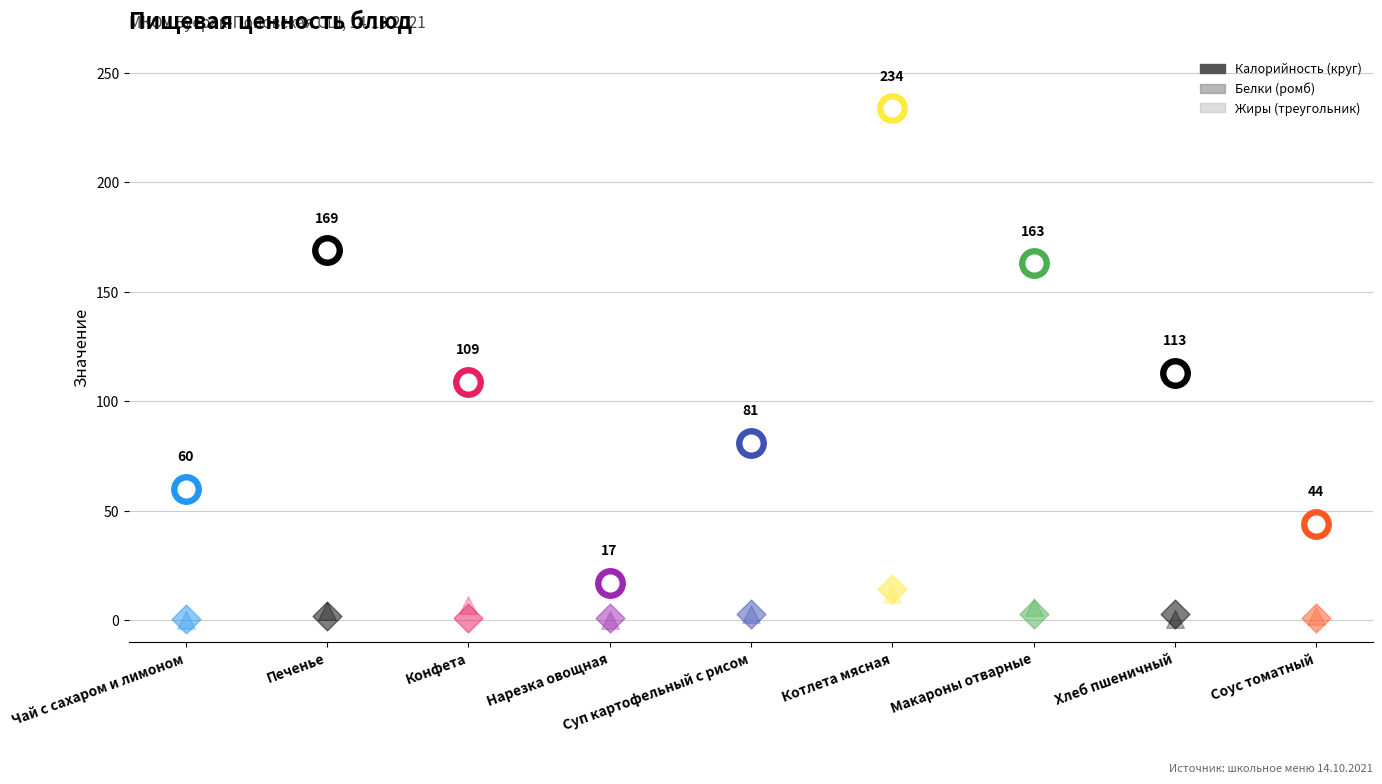

At how many categories does at least one series exceed 210?

1